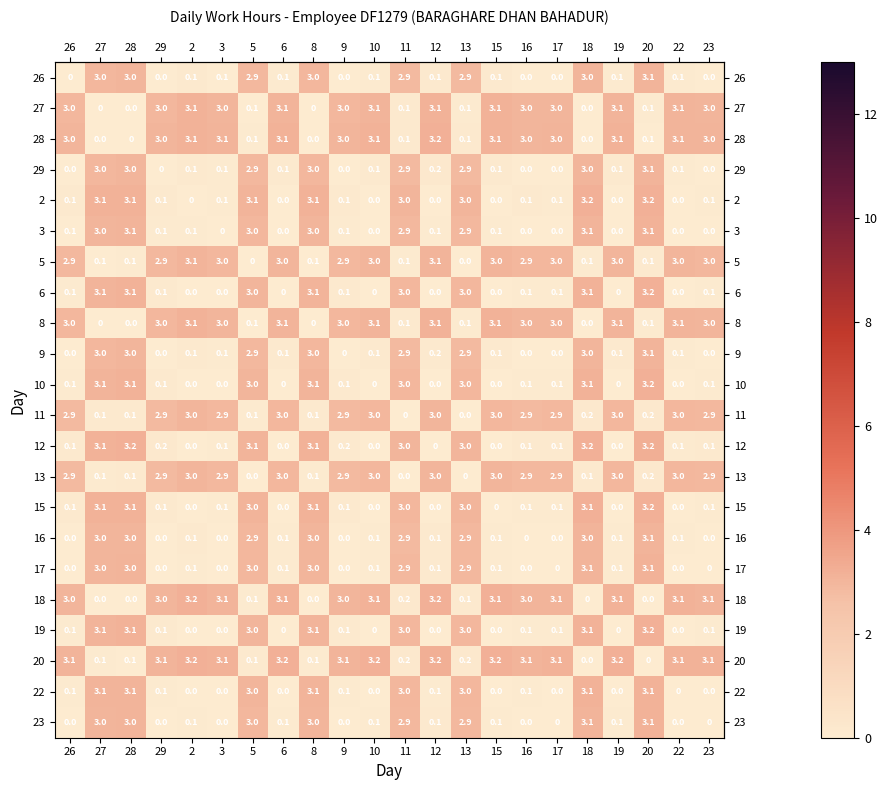

What is the sum of the 19 values at 18 and 28?

6.2